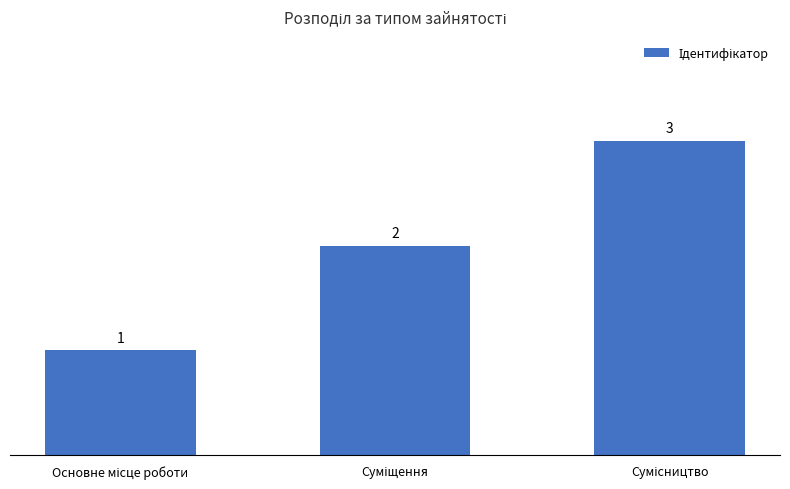

What is the minimum value shown in the chart?

1